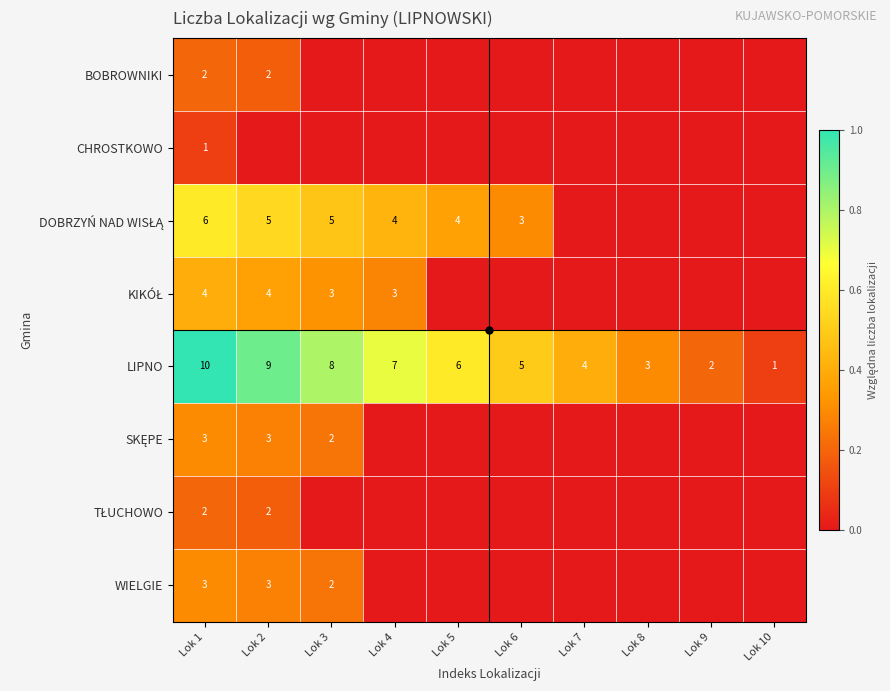

Which category has the highest value in the LIPNO series?

Lok 1